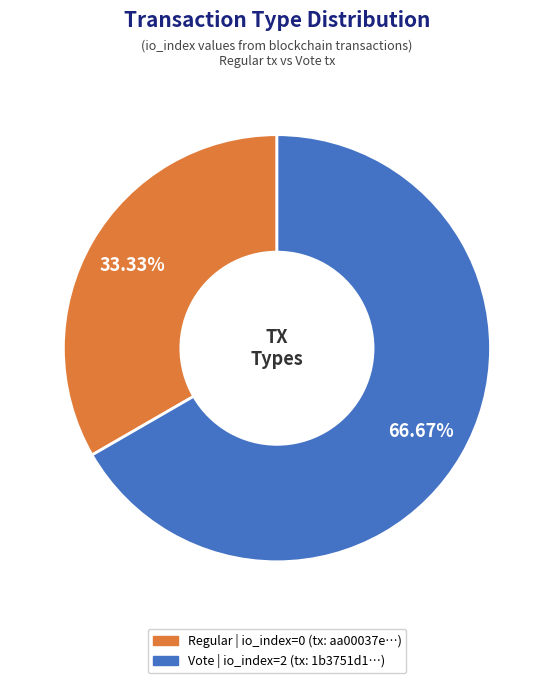

How many slices are in this pie chart?

2